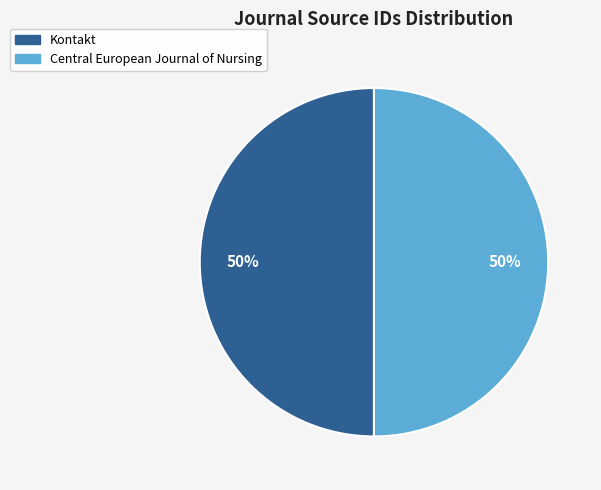

Approximately how many times larger is the value at Kontakt compared to Central European Journal of Nursing?

1.0